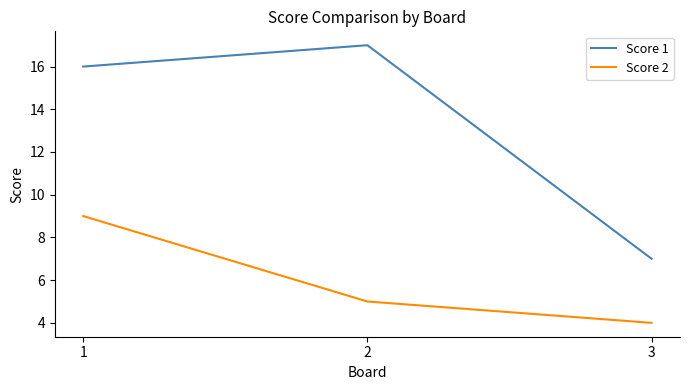

Reading left to right, extract all data points from this chart.

Score 1: 16	17	7
Score 2: 9	5	4